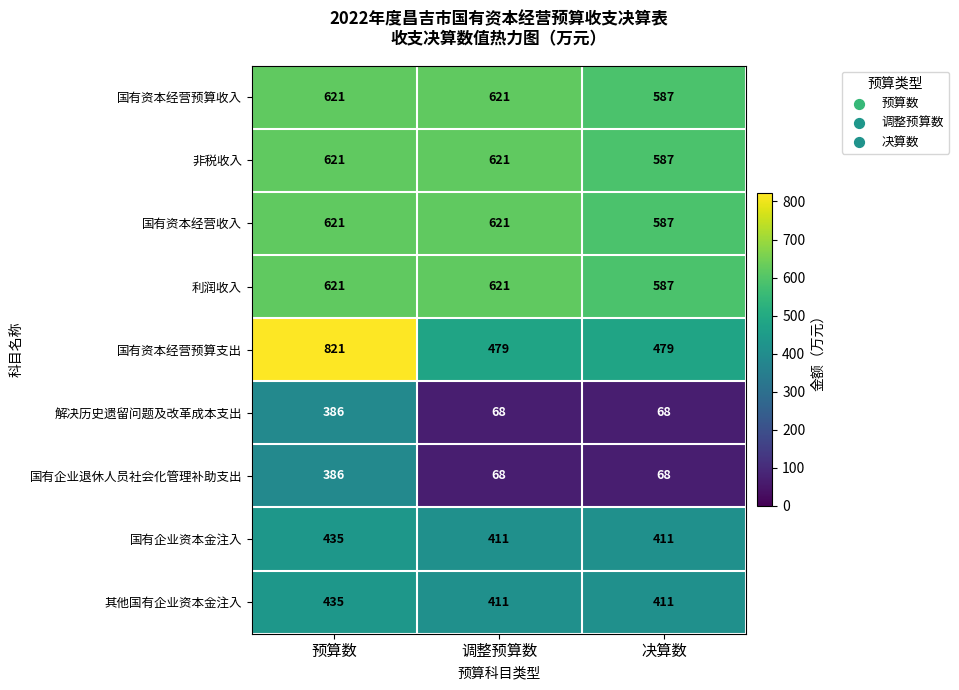

What is the maximum value for 国有企业资本金注入?

435